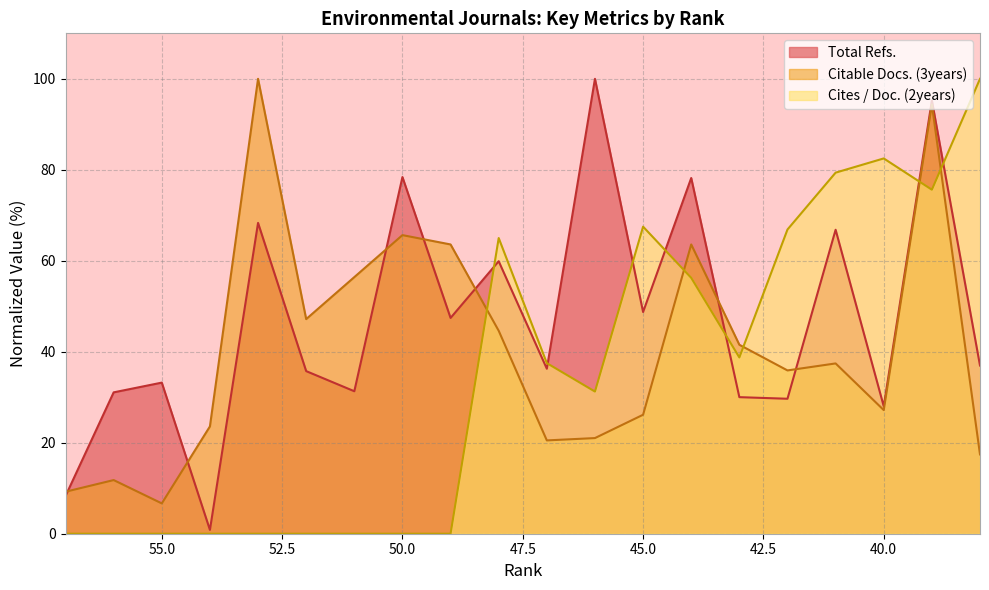

At which category does Total Refs. reach its first local valley?

54